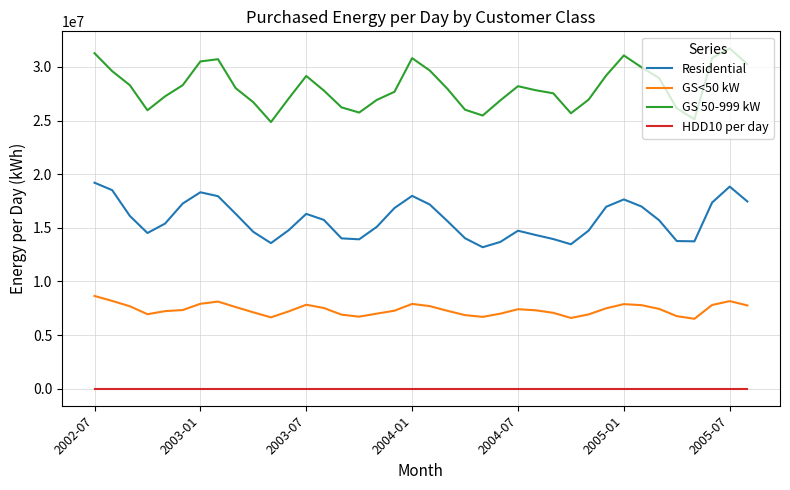

True or false: GS<50 kW and Residential intersect in this chart.

False